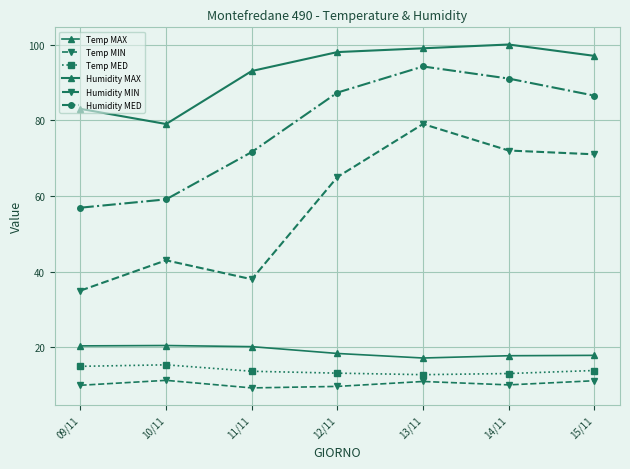

What is the approximate value of Temp MED at 09/11?

15.0